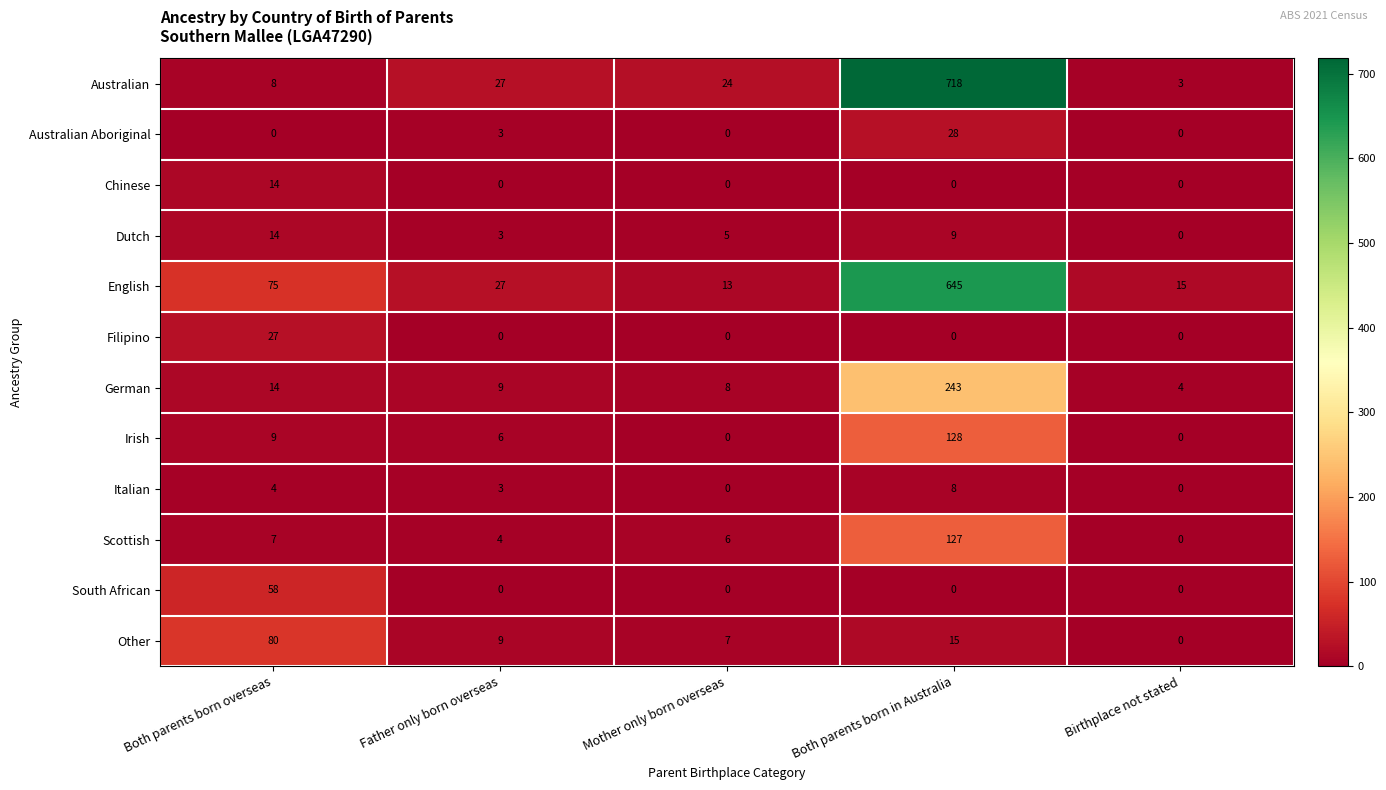

Which category has the highest value in the Other series?

Both parents born overseas